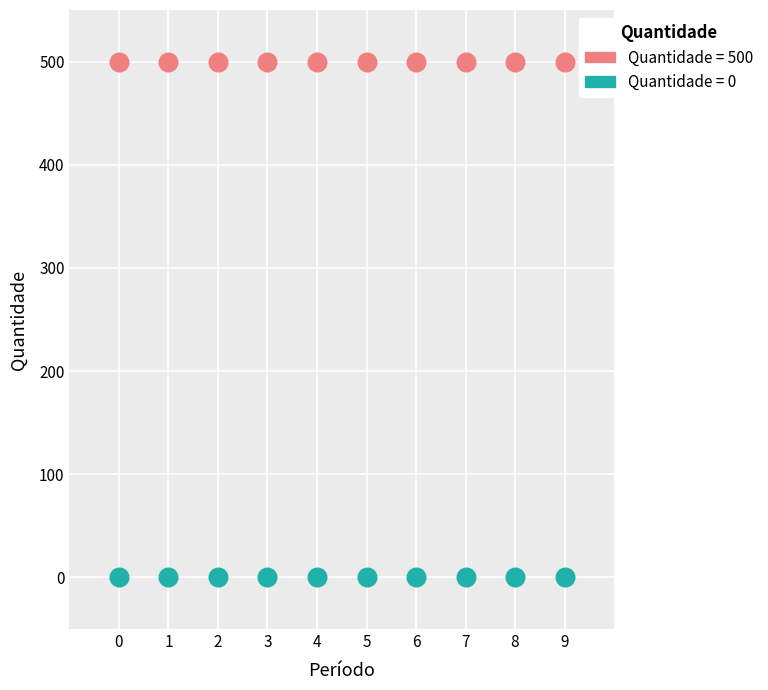

Which series contains the highest Y value?

Quantidade = 500